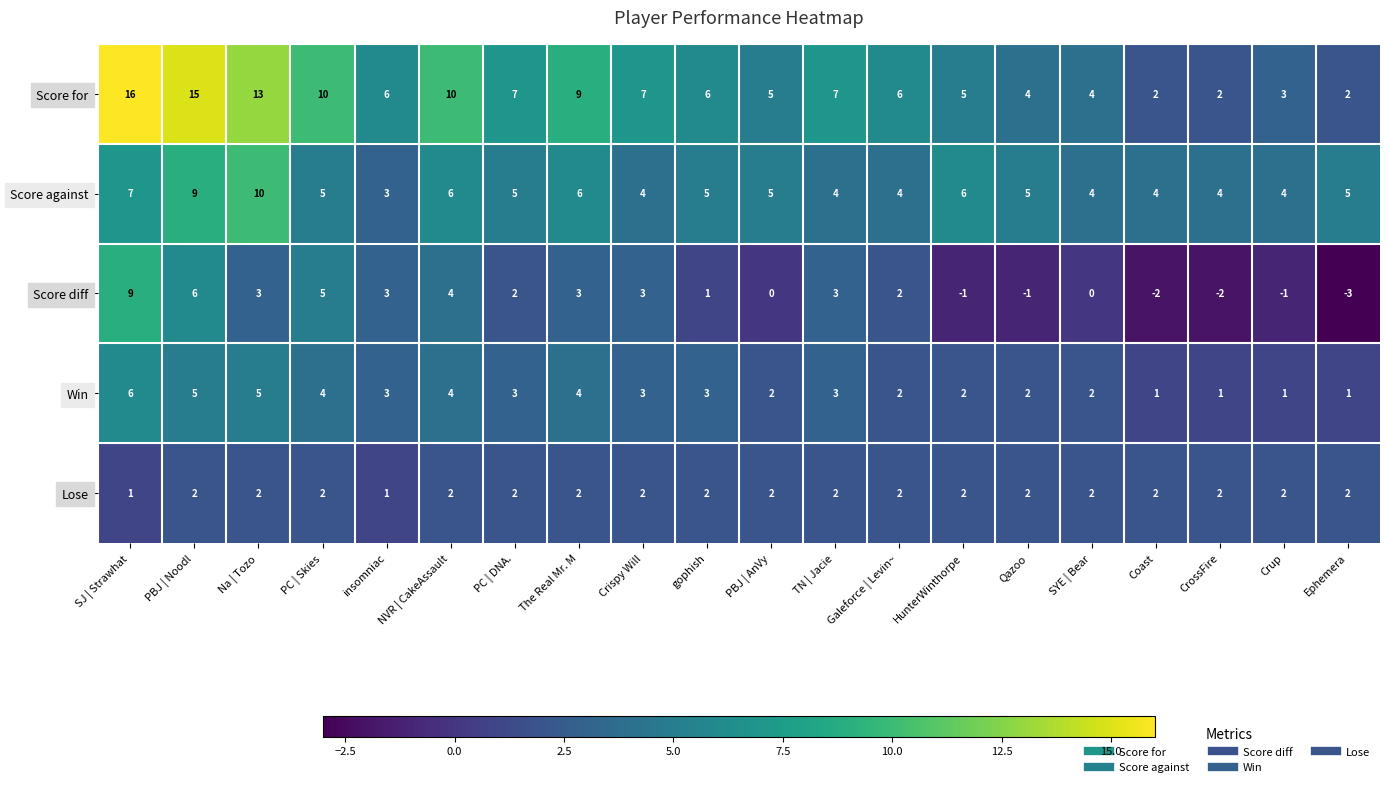

What is the average value of the Score for series?

7